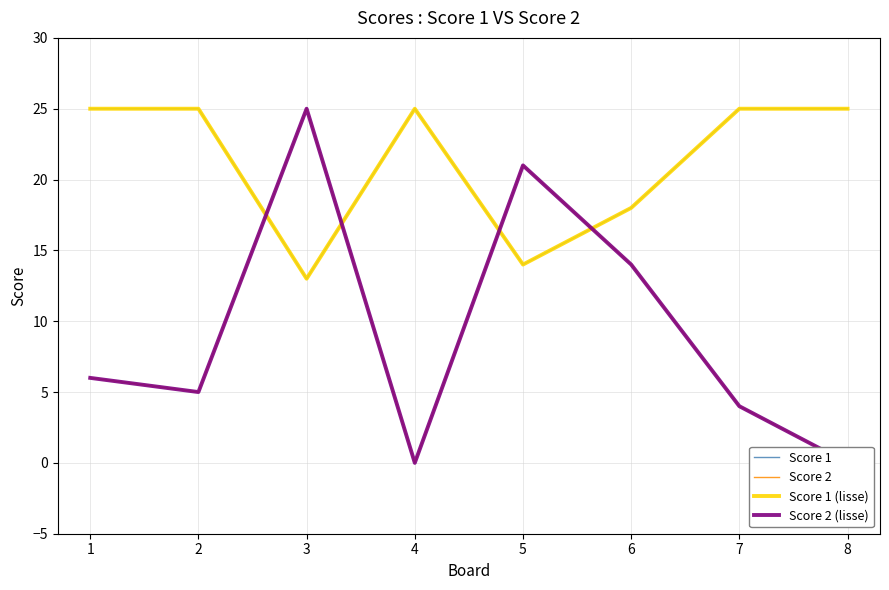

How many interior local peaks does the Score 2 (lisse) series have?

2